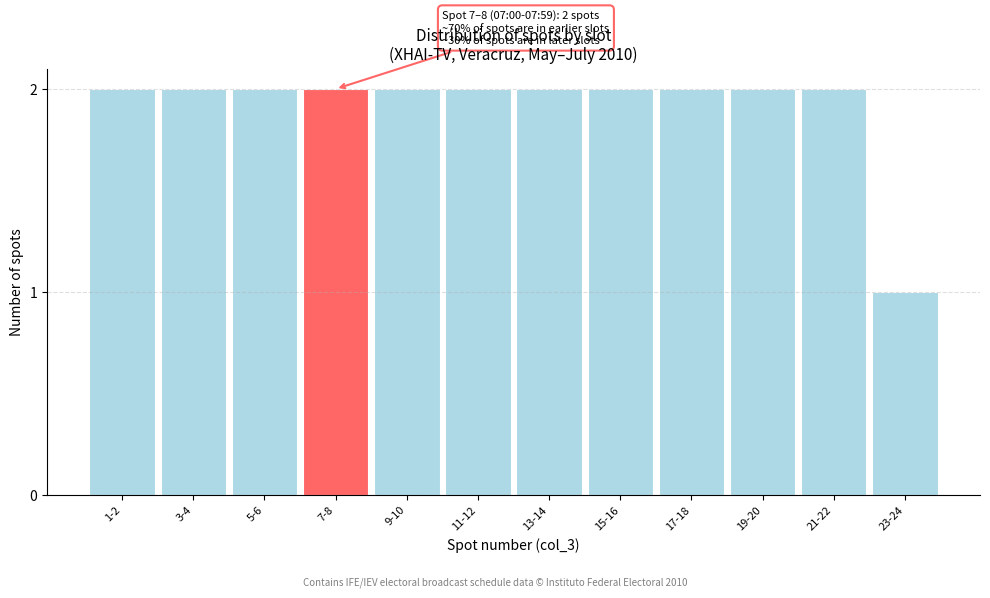

Reading left to right, extract all data points from this chart.

1-2=2	3-4=2	5-6=2	7-8=2	9-10=2	11-12=2	13-14=2	15-16=2	17-18=2	19-20=2	21-22=2	23-24=1